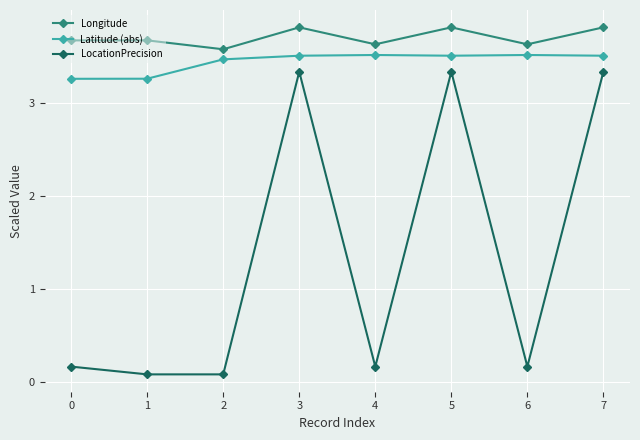

What is the difference between the highest and lowest values at 4?

3.5